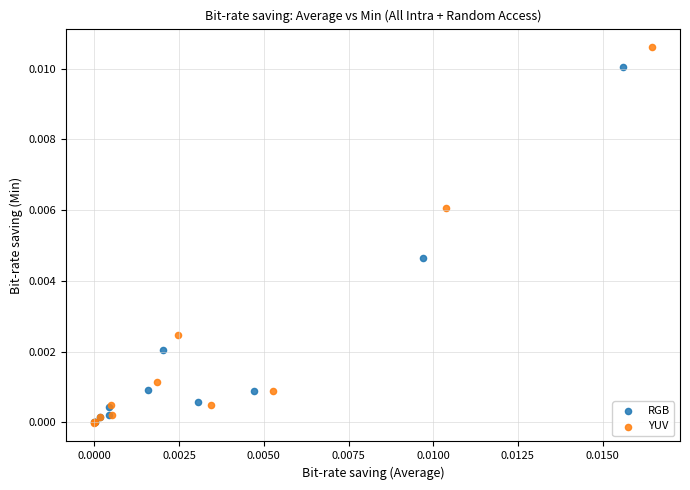

Which series contains the highest Y value?

YUV